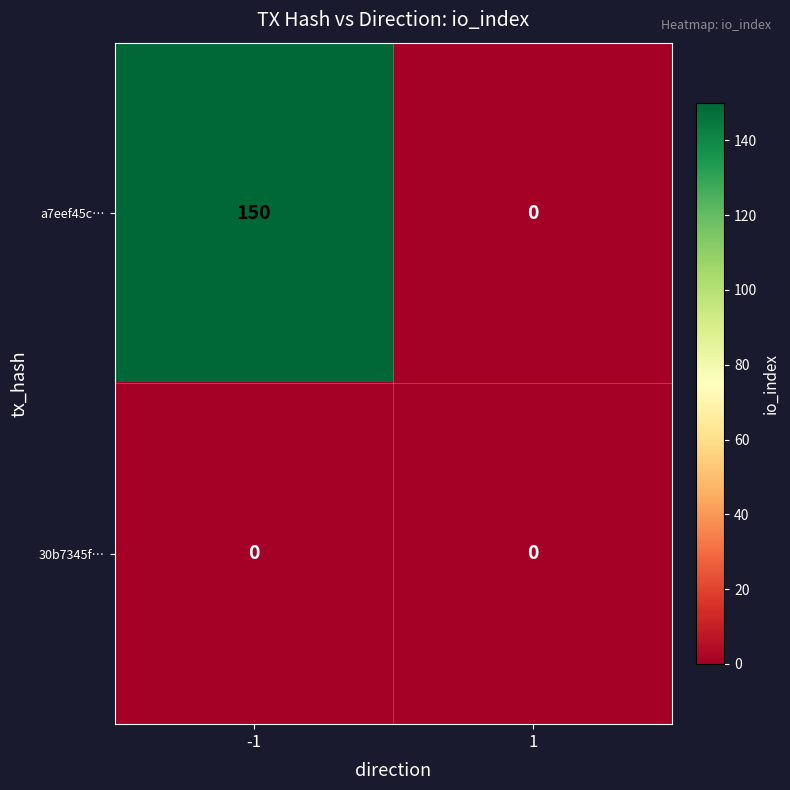

Count the number of categories in the chart.

2